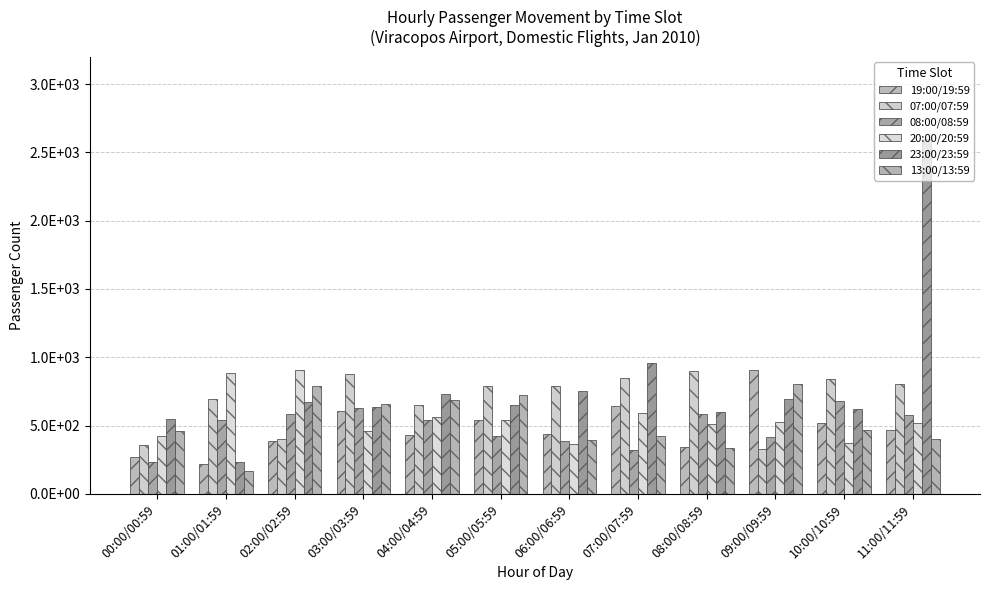

Does the chart contain any negative values?

No